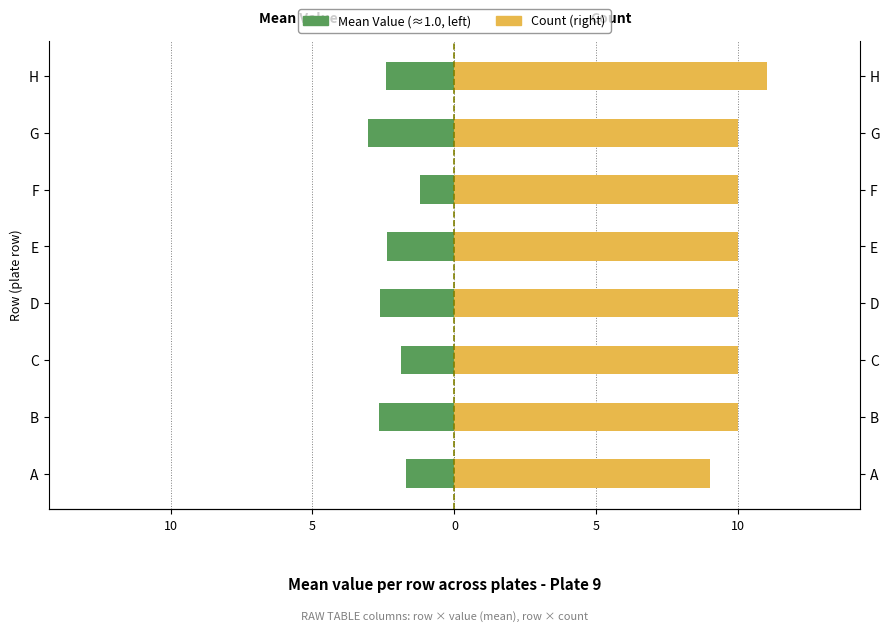

Rank the series at C from lowest to highest value.

Mean Value (left), Count (right)